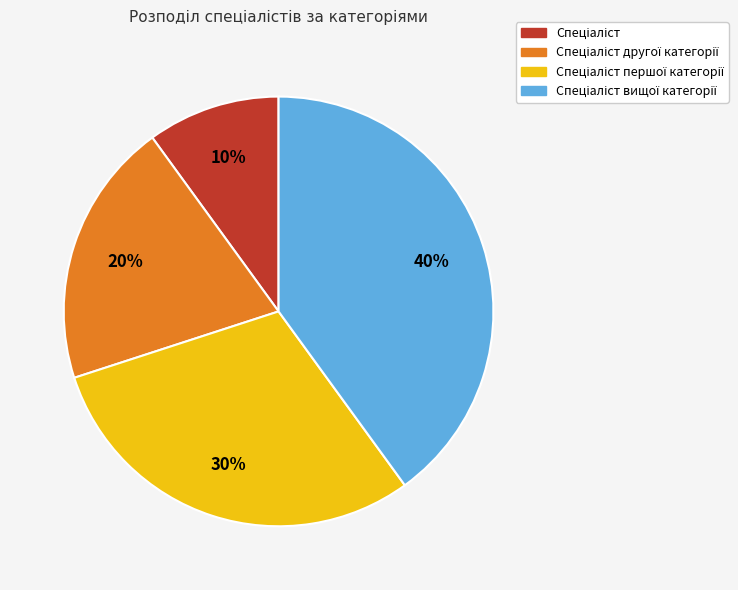

To the nearest percent, what is the average slice percentage?

25%